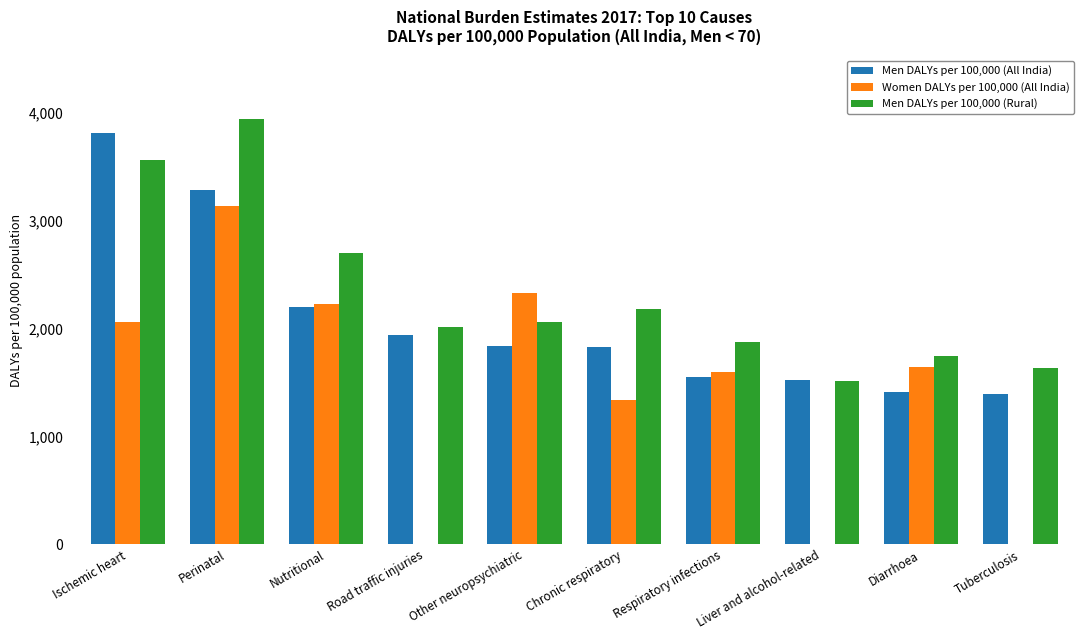

The value of Women DALYs per 100,000 (All India) at Chronic respiratory is 304.8. True or false?

False